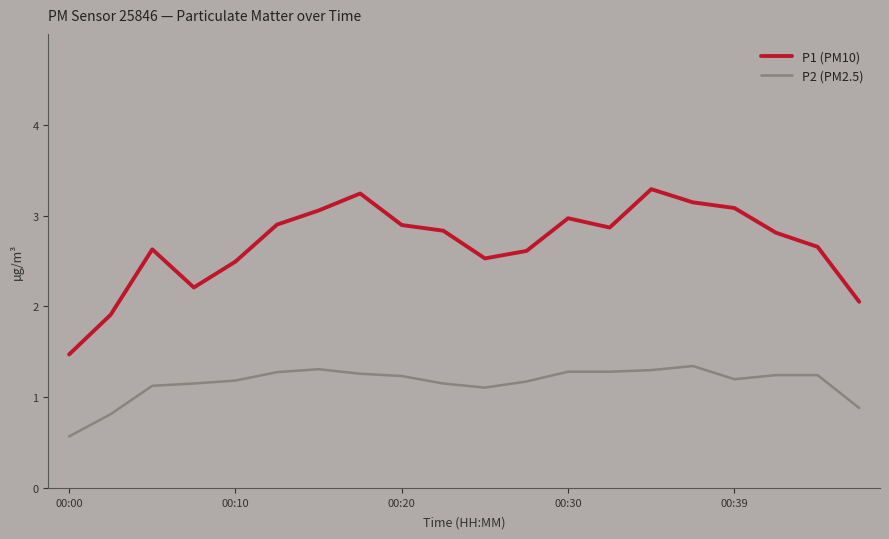

True or false: P2 (PM2.5) and P1 (PM10) intersect in this chart.

False